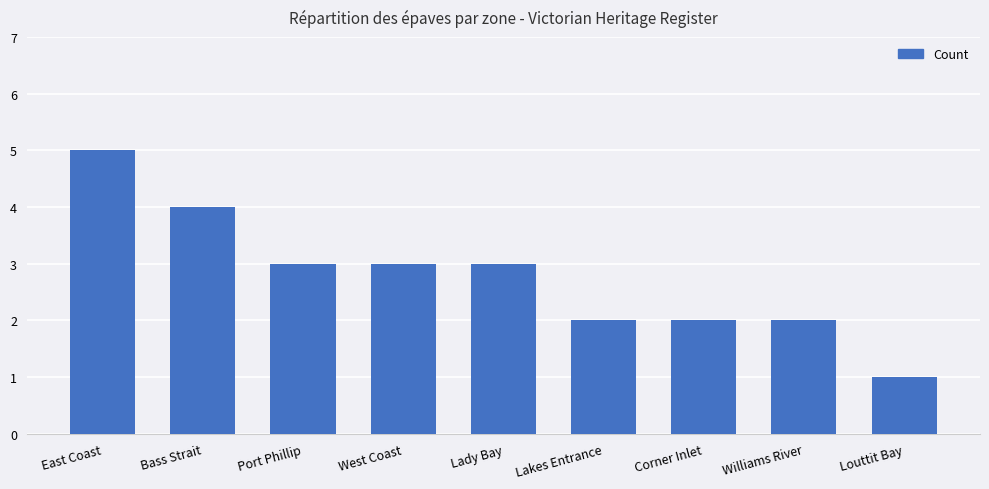

Reading left to right, list all the values displayed in this chart.

East Coast=5	Bass Strait=4	Port Phillip=3	West Coast=3	Lady Bay=3	Lakes Entrance=2	Corner Inlet=2	Williams River=2	Louttit Bay=1